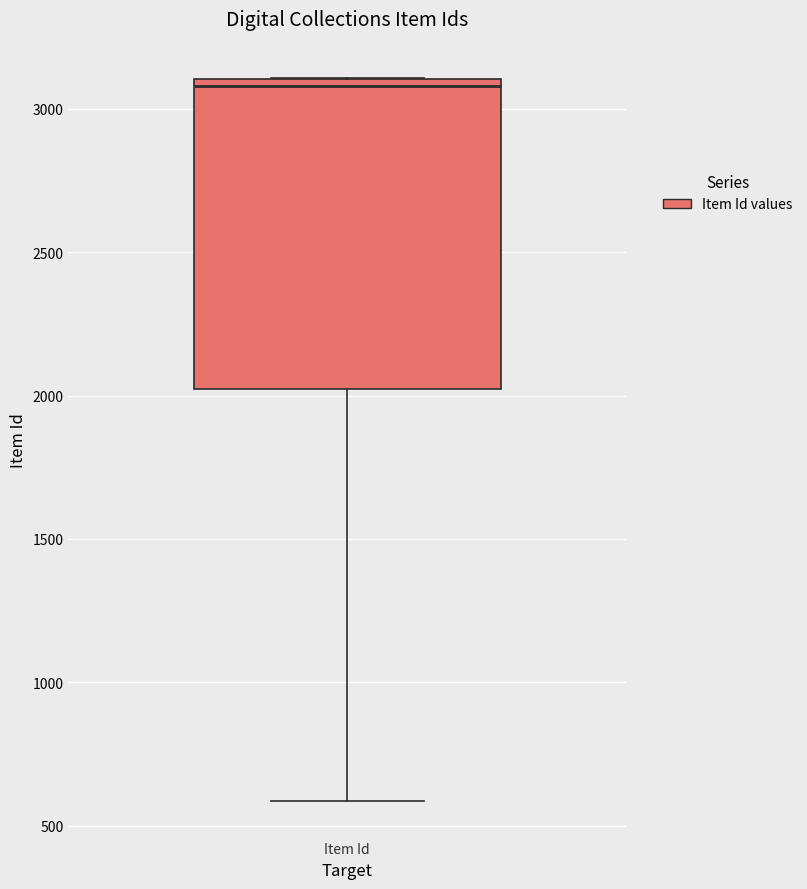

Transcribe this box plot: give where the median line is, the range the box spans, and where the two whiskers end, as read against the y-axis. The values are not printed on the chart, so give them approximately, as read against the axis.

median 3100 (just below the box's upper edge), box 2000 to 3100, whiskers 600 to 3100